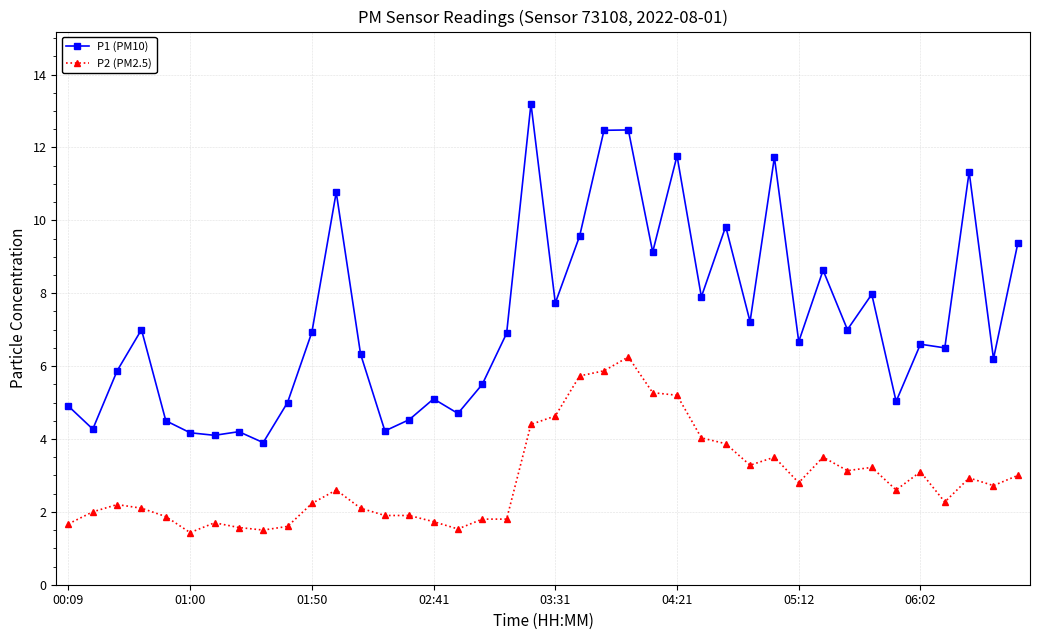

What is the value of the P2 (PM2.5) point at the 38th from the left?

2.9